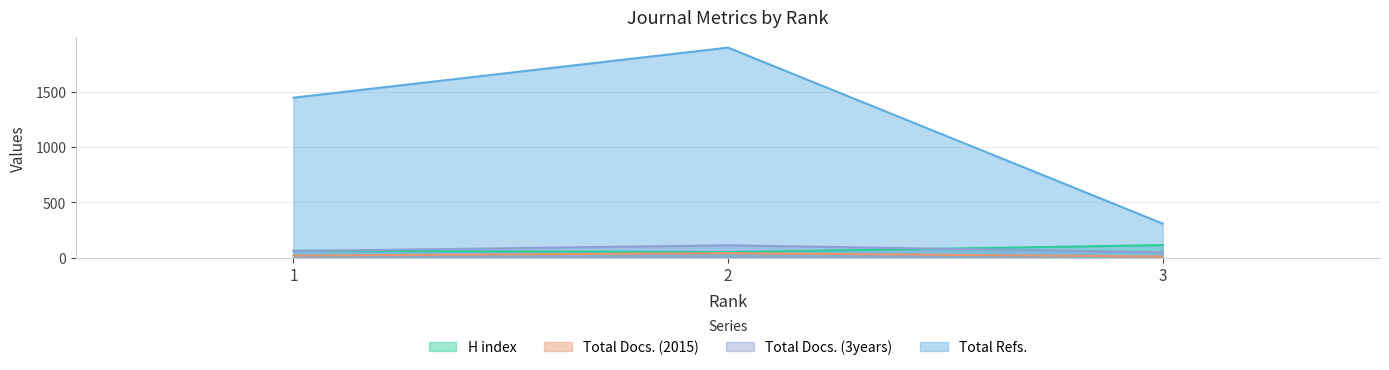

Is the value of H index at 1 greater than the value of Total Docs. (2015) at 2?

Yes